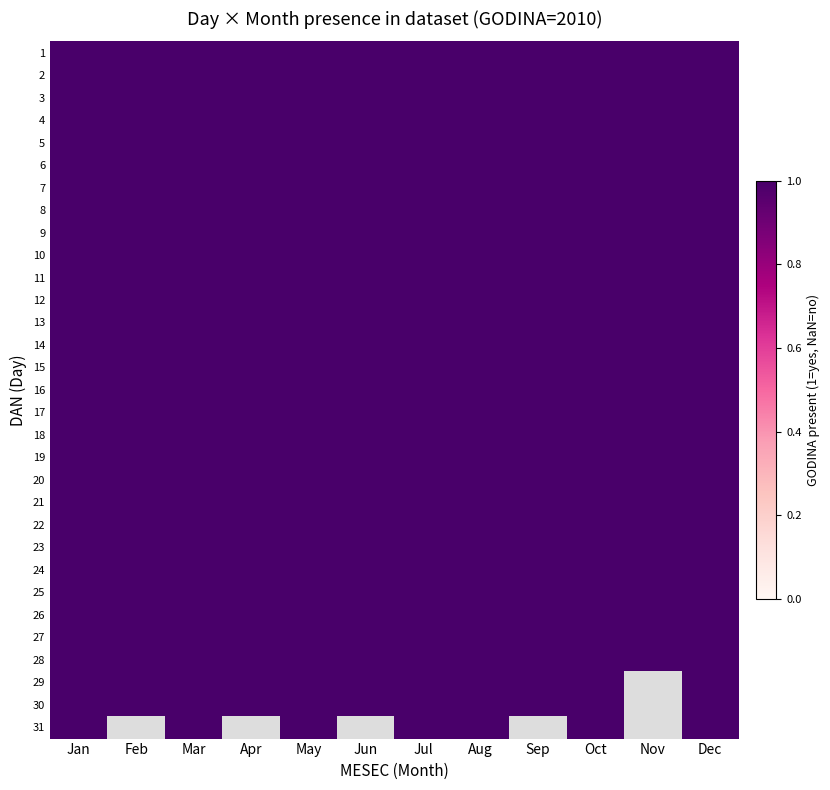

Read the 19 value at 1.

1